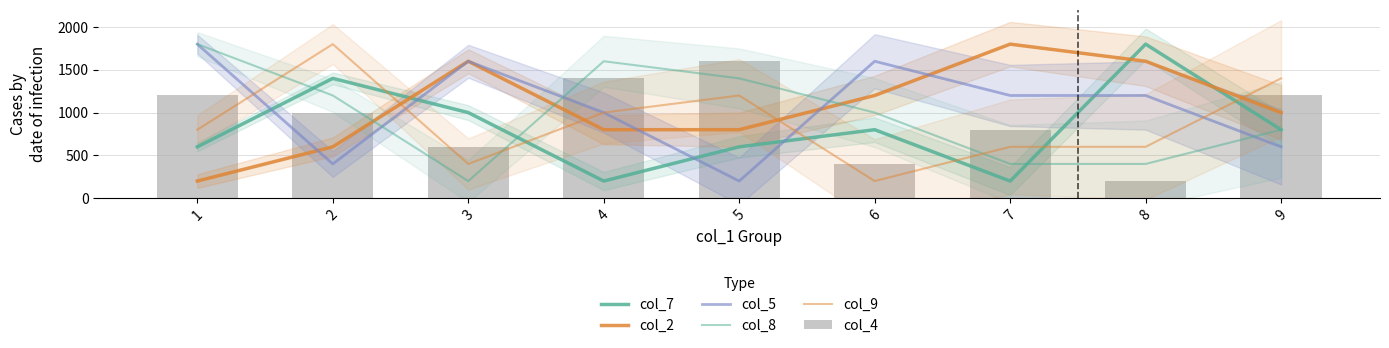

Rank the series at 3 from highest to lowest value.

col_2, col_5, col_7, col_4, col_9, col_8